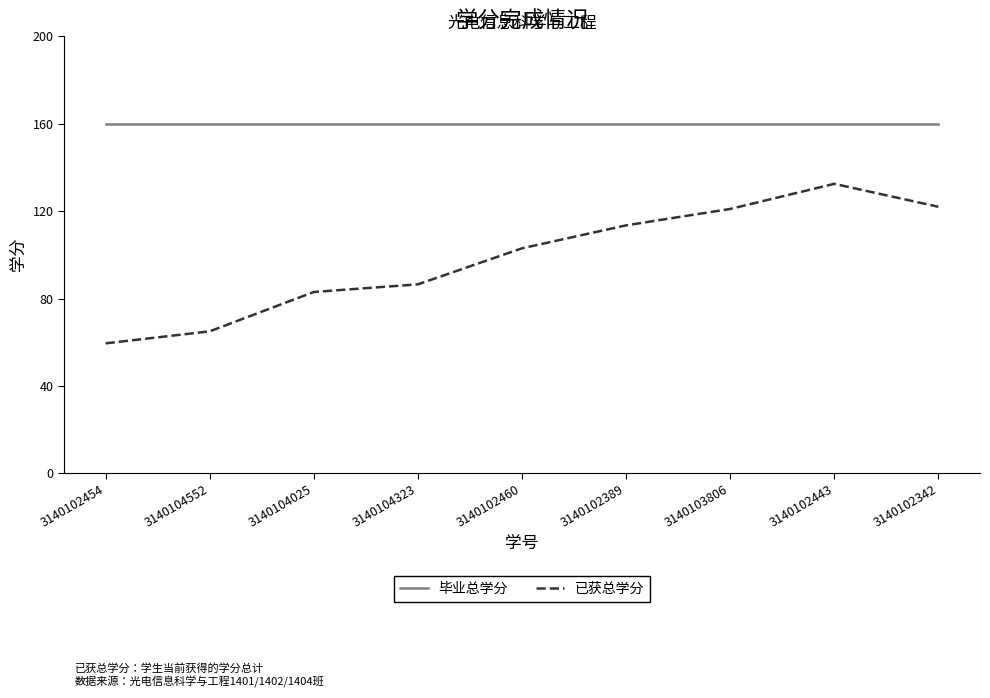

Is it true that 毕业总学分 equals 270.4 at 3140104552?

False